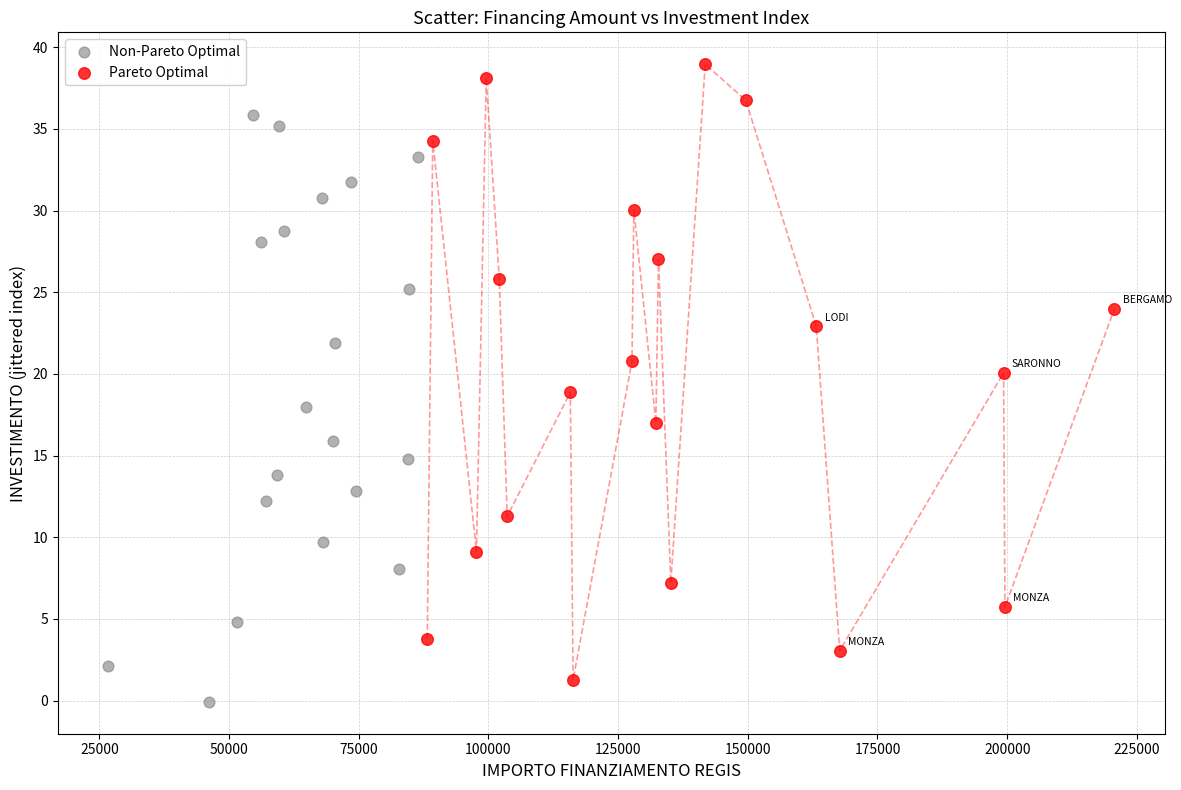

Which series has the largest Y range (max minus min)?

Pareto Optimal